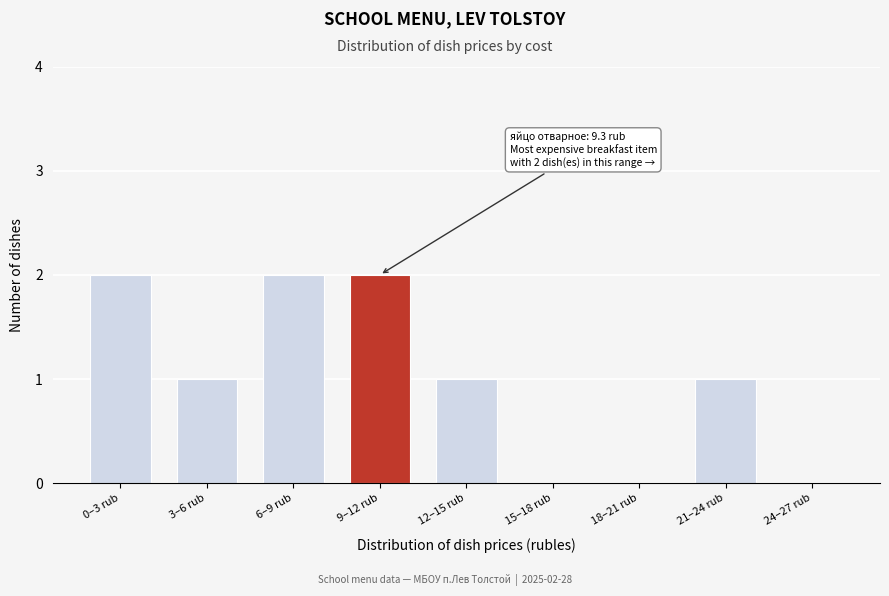

Reading right to left, what are all the values shown in this chart?

24–27 rub=0	21–24 rub=1	18–21 rub=0	15–18 rub=0	12–15 rub=1	9–12 rub=2	6–9 rub=2	3–6 rub=1	0–3 rub=2